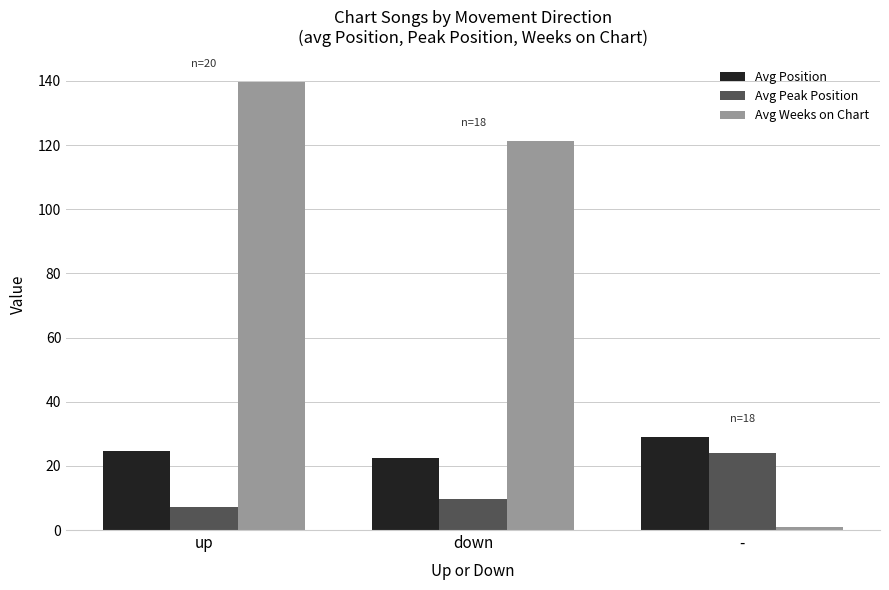

Reading right to left, transcribe all the data shown in this chart.

Avg Position: 28.9	22.4	24.6
Avg Peak Position: 24.1	9.8	7.1
Avg Weeks on Chart: 1.0	121.4	139.7